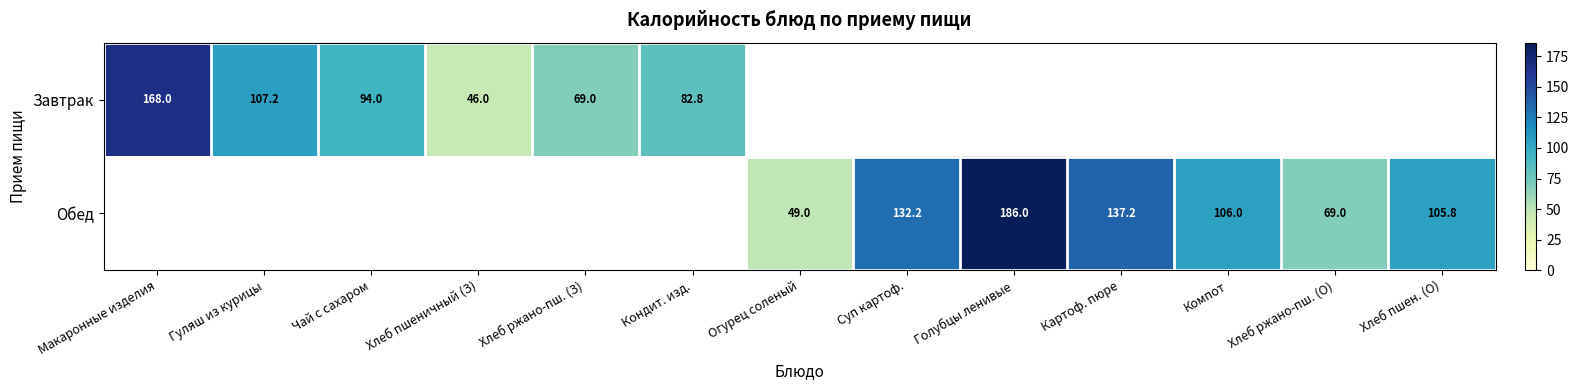

The value of Обед at Огурец соленый is 49.0. True or false?

True